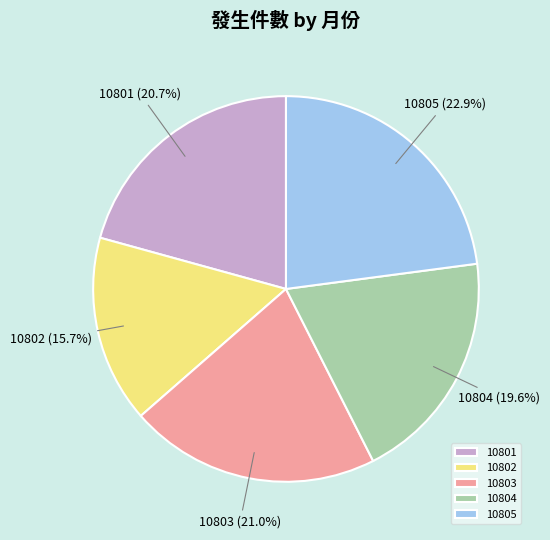

To the nearest percent, what percentage of the pie is 10804?

20%